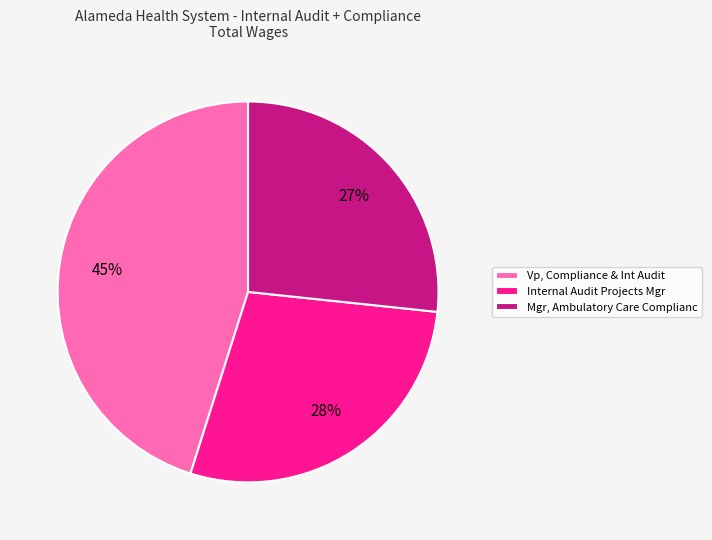

Is there a majority slice in this chart?

No